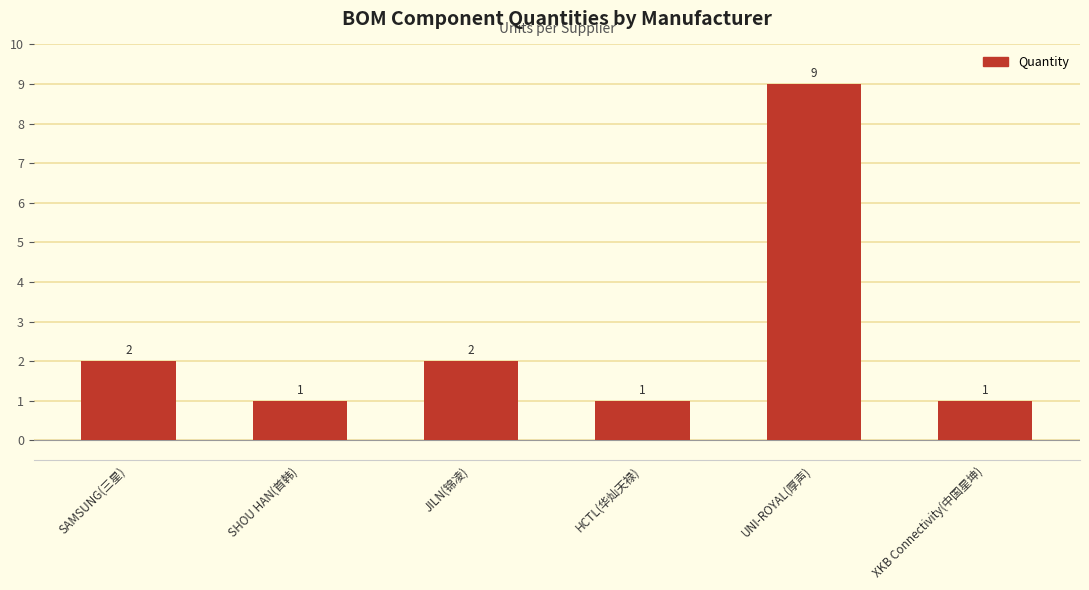

What position from the right is HCTL(华灿天禄)?

3